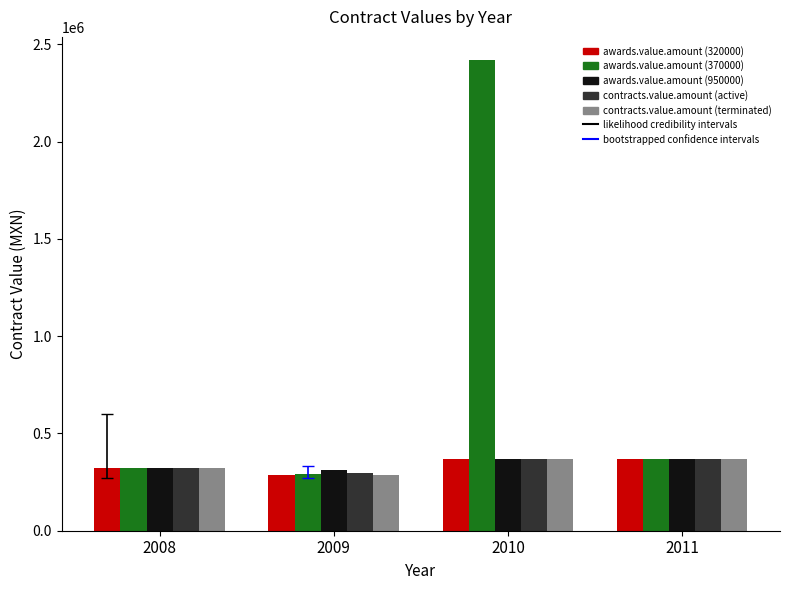

What is the sum of all awards.value.amount (950000) values?

1371261.9